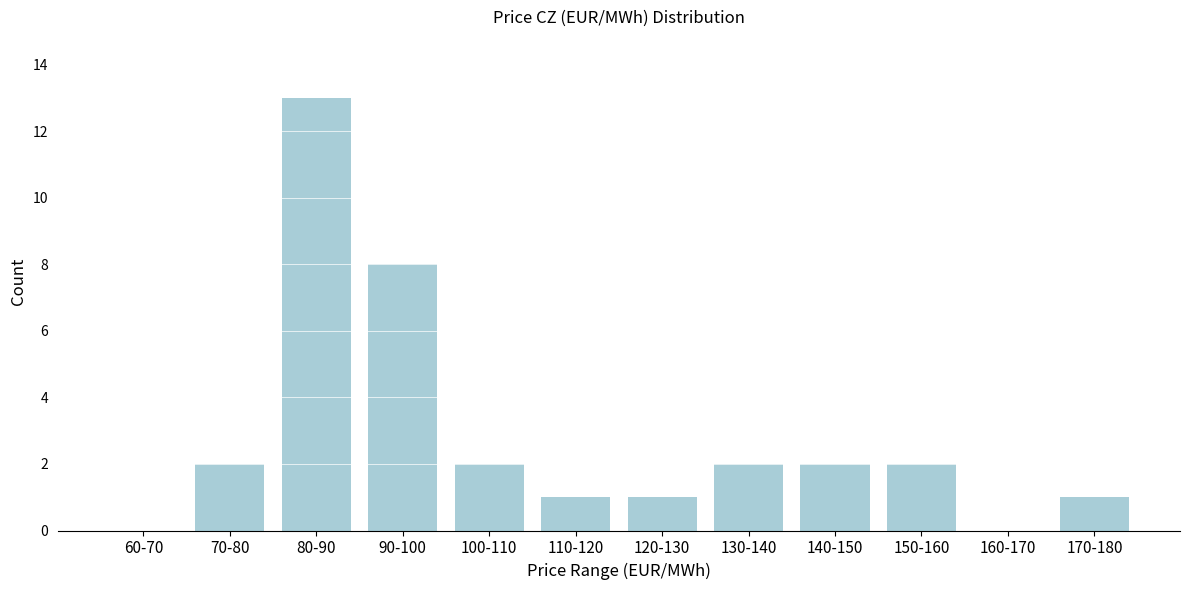

Reading left to right, extract all data points from this chart.

60-70=0	70-80=2	80-90=13	90-100=8	100-110=2	110-120=1	120-130=1	130-140=2	140-150=2	150-160=2	160-170=0	170-180=1